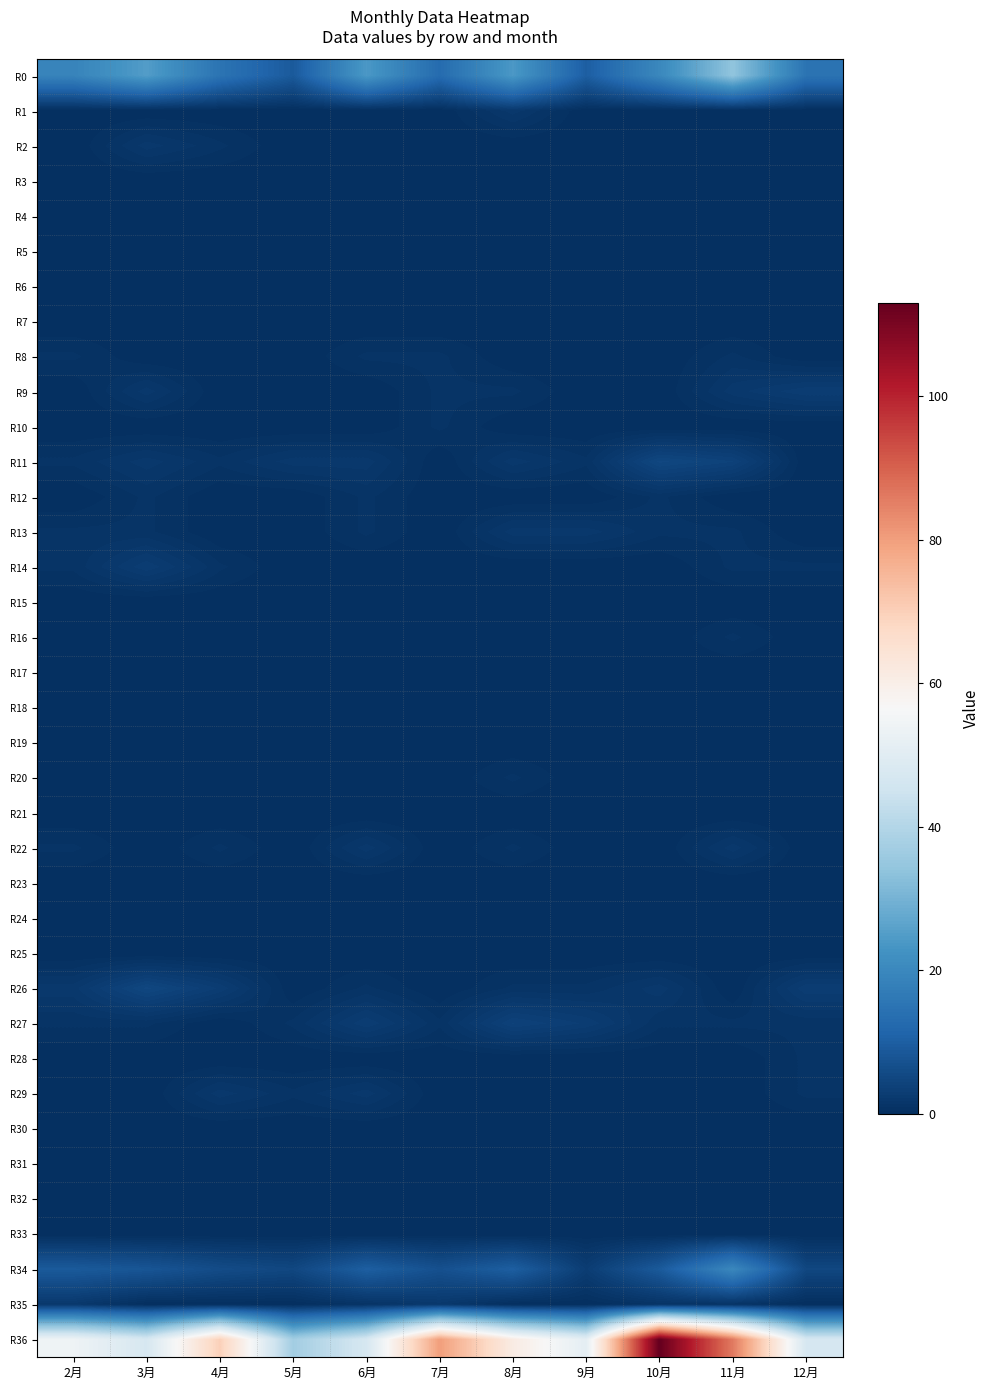

What is the total value across all series at 5月?

55